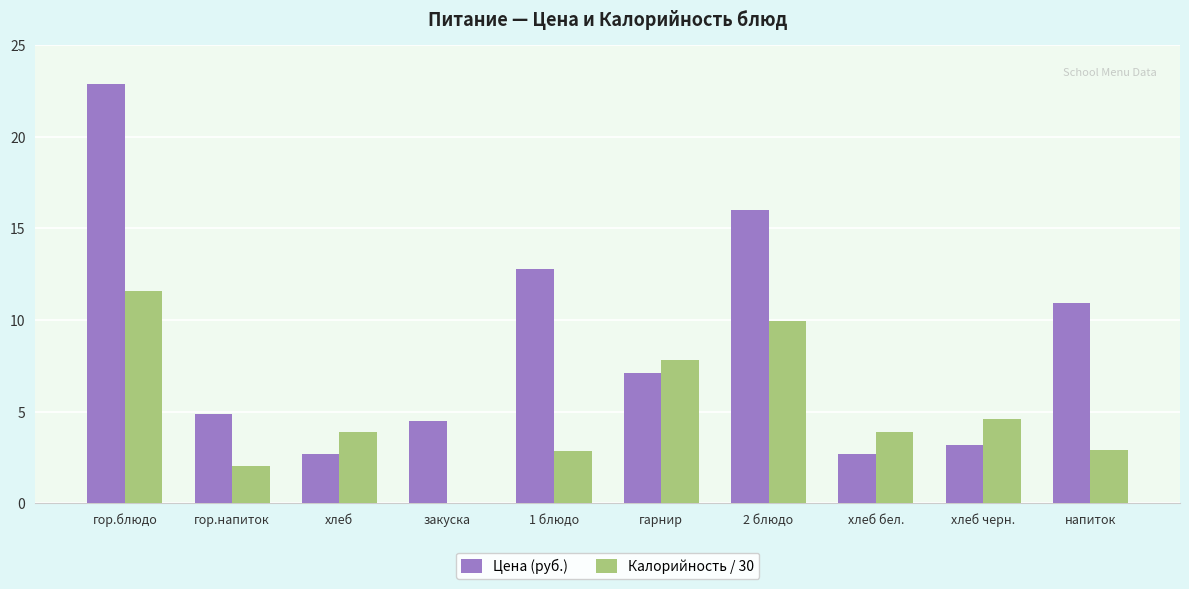

Which series changed the most between гор.блюдо and 1 блюдо?

Цена (руб.)